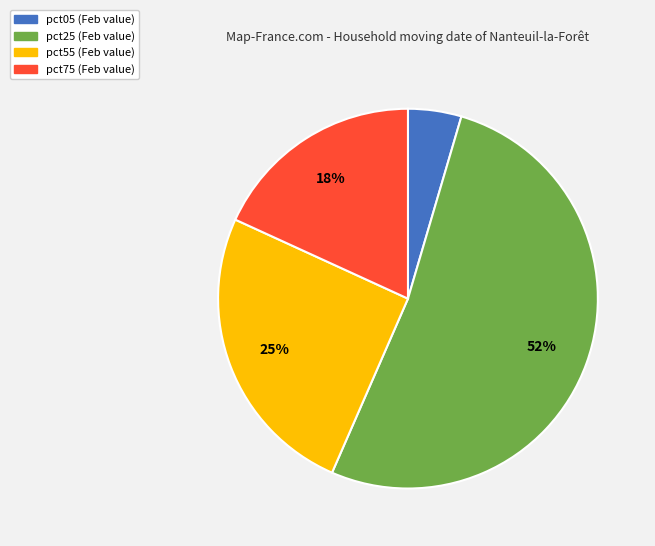

How many slices are in this pie chart?

4